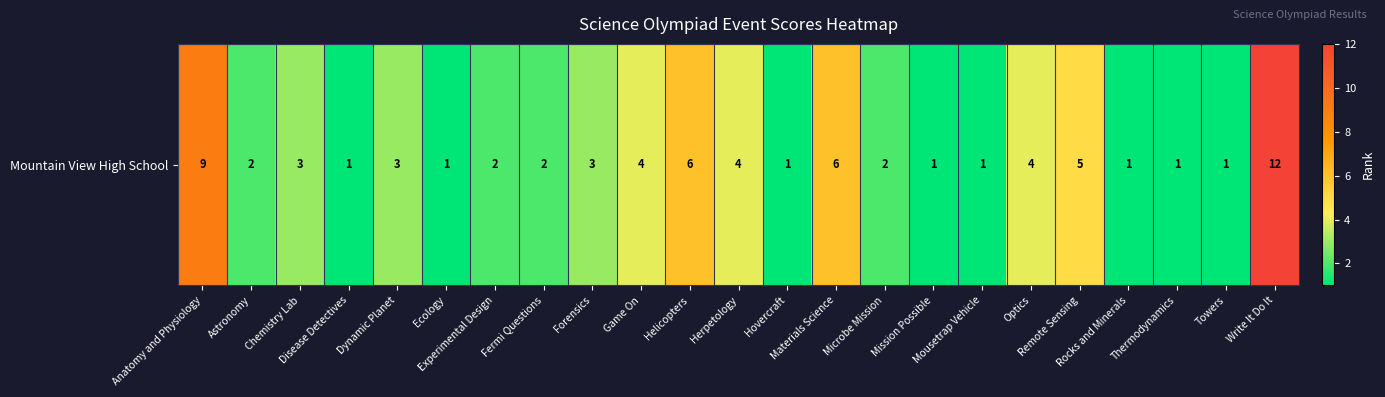

Read the value at Thermodynamics.

1